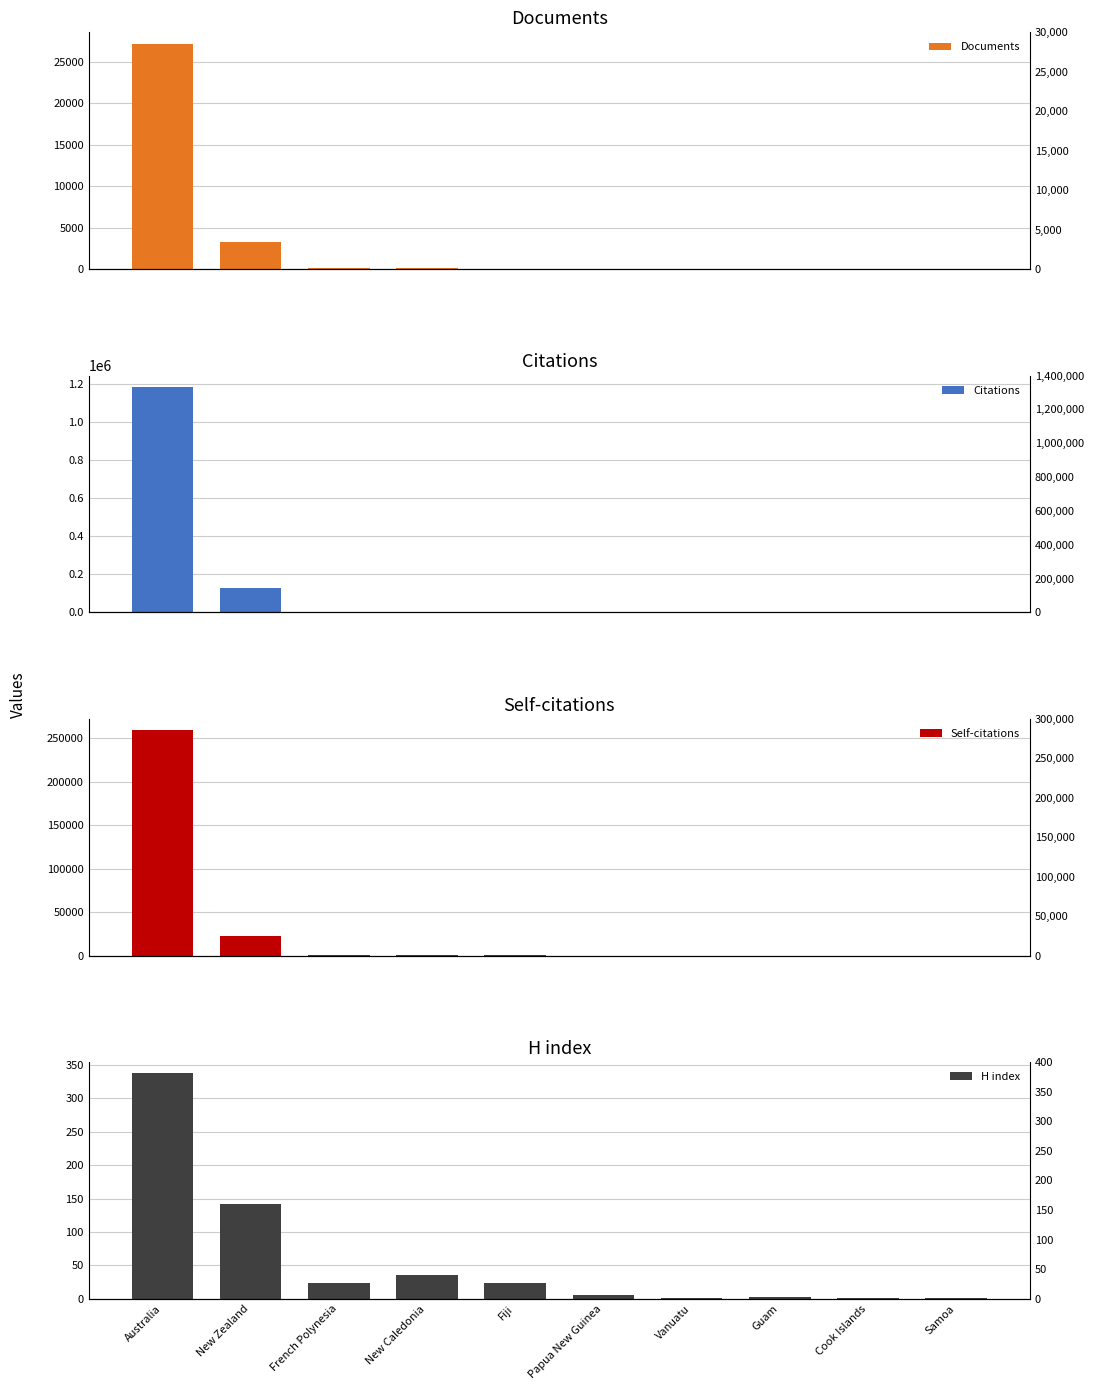

What is the label of the 5th bar from the right?

Papua New Guinea